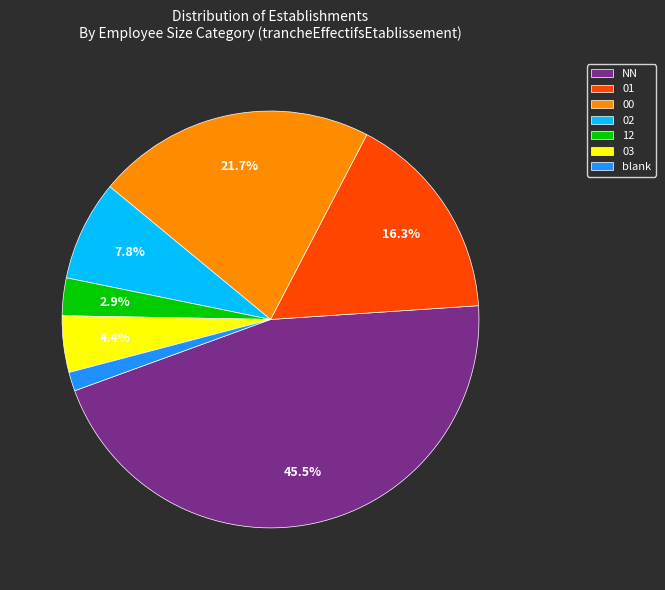

How much of the chart is everything except 12?

97.1%